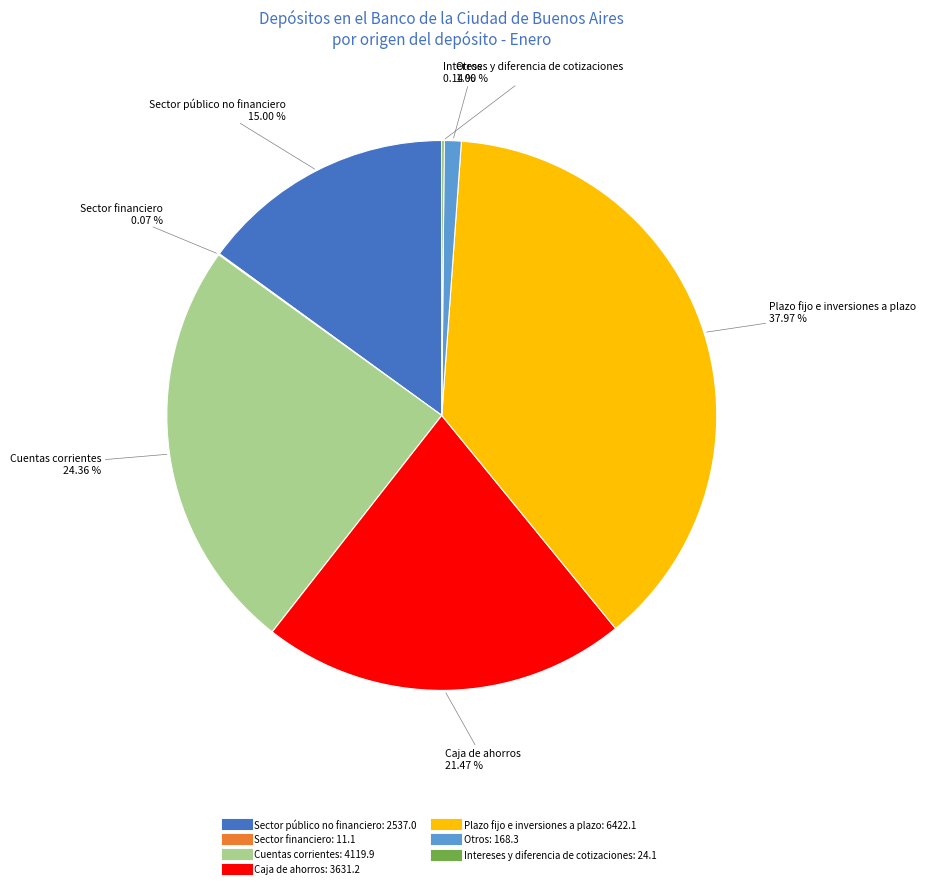

Does Otros represent more than half of the total?

No